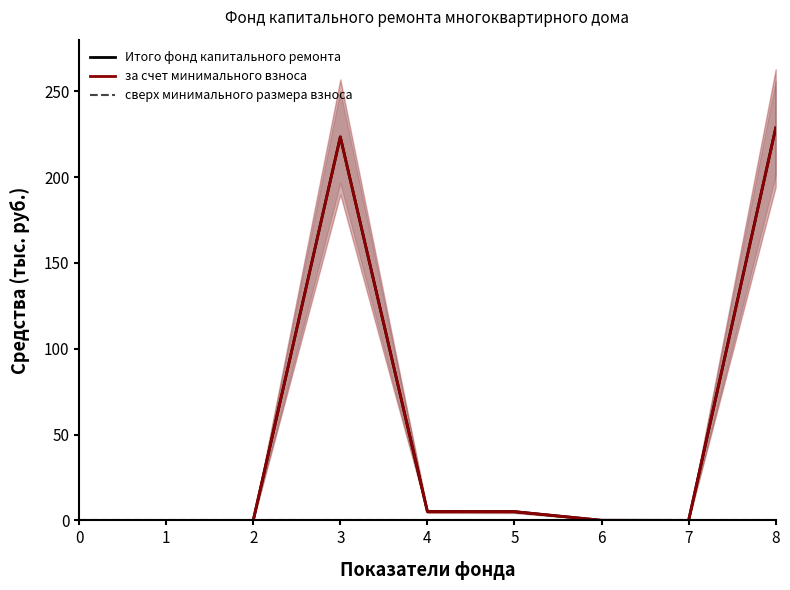

What is the spread (max minus min) of values at 5?

5.1